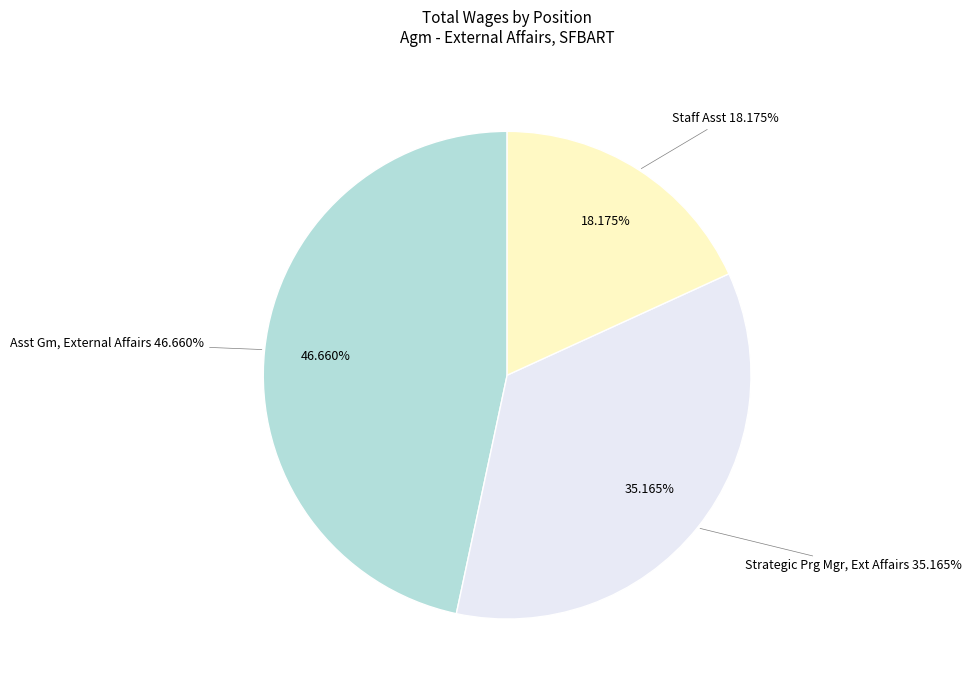

Is there a majority slice in this chart?

No